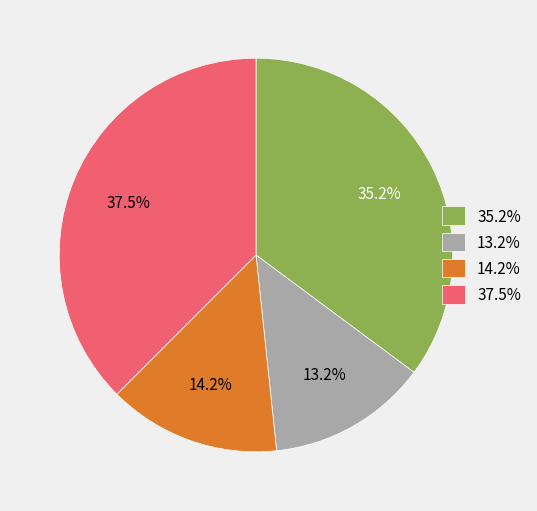

To the nearest percent, what is the difference between the largest and smallest slice percentages?

24%